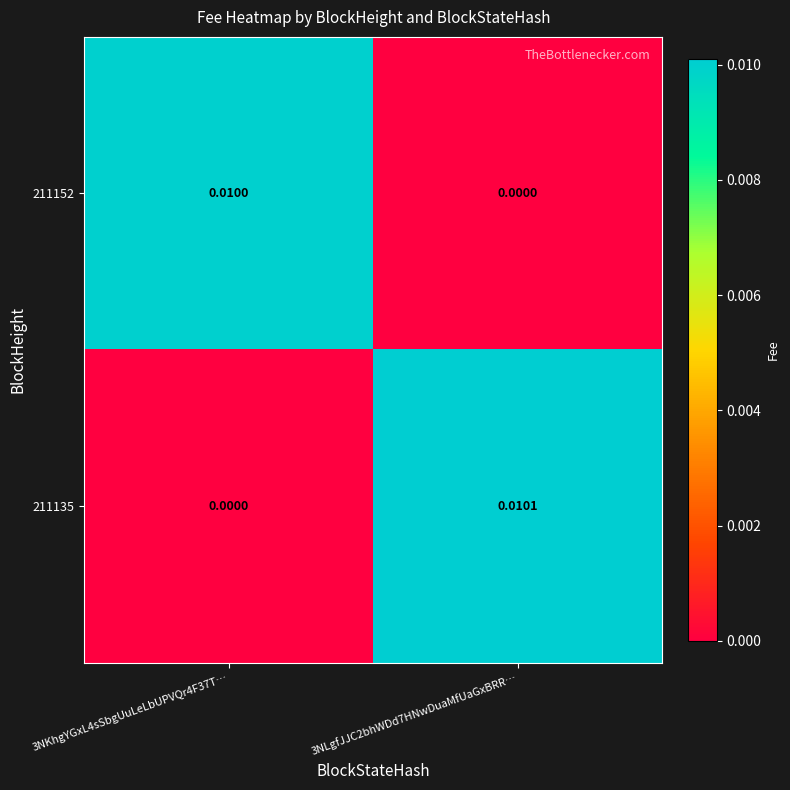

Rank the series at 3NKhgYGxL4sSbgUuLeLbUPVQr4F37T… from lowest to highest value.

211135, 211152